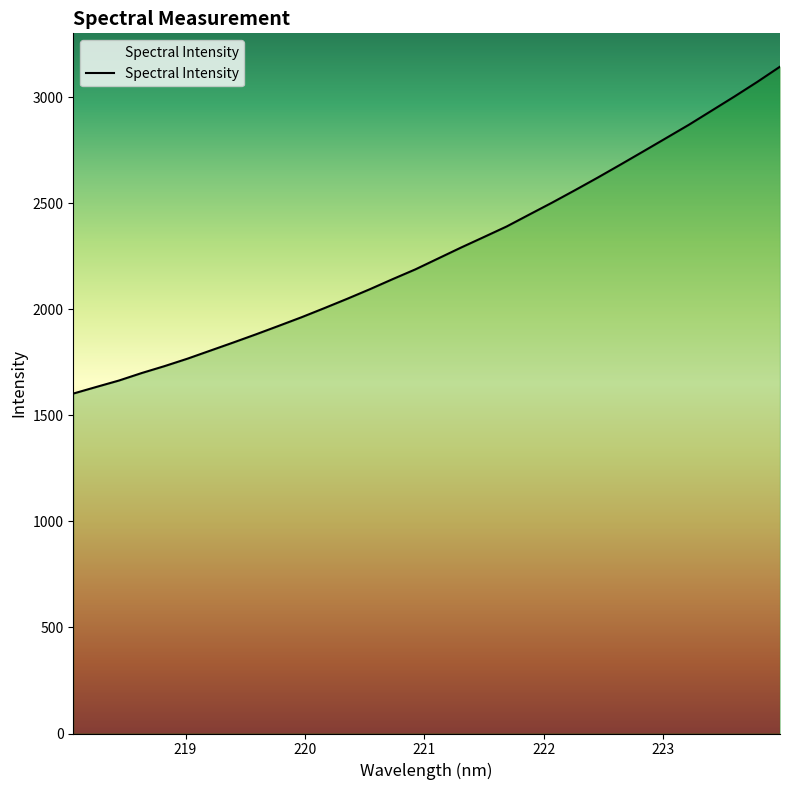

What is the smallest value displayed?

1603.3